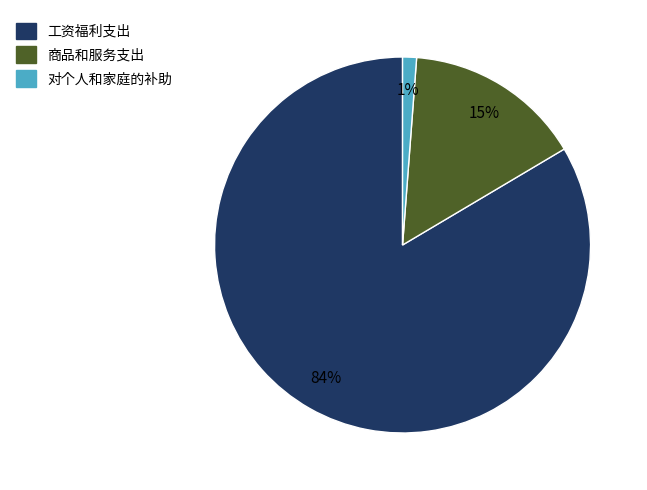

To the nearest percent, what is the combined percentage of 对个人和家庭的补助 and 商品和服务支出?

16%